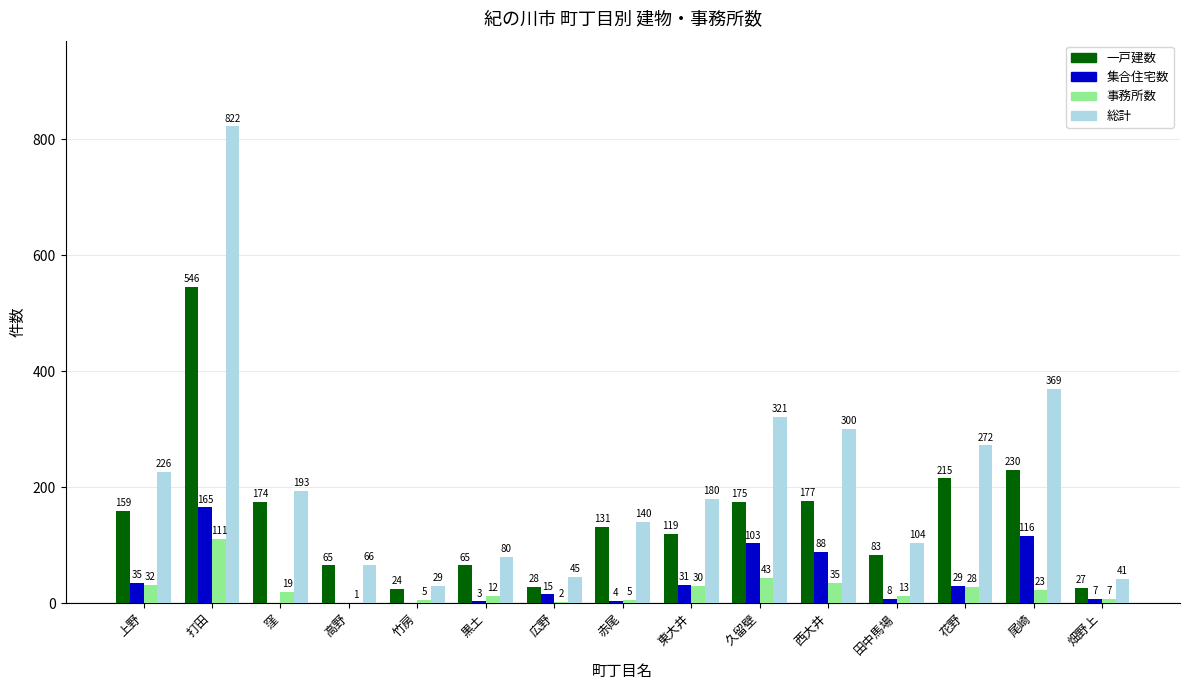

Are the bars horizontal?

No